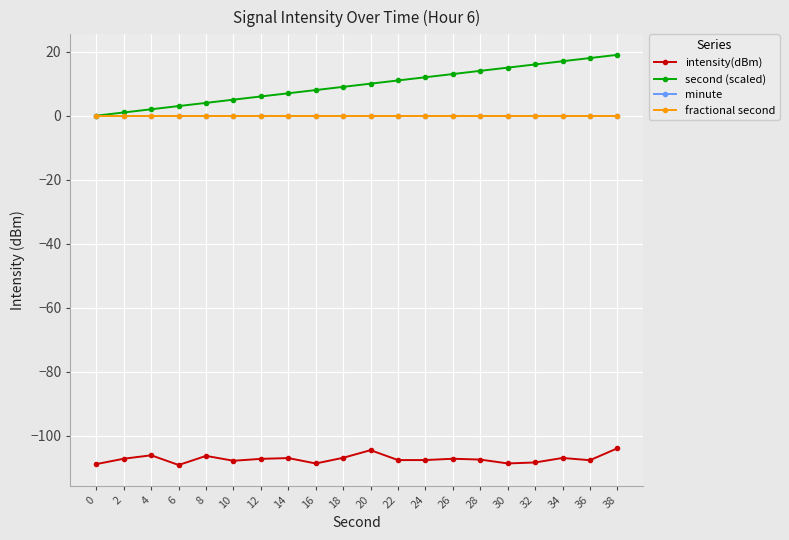

Is this an area chart (filled region under the line)?

No